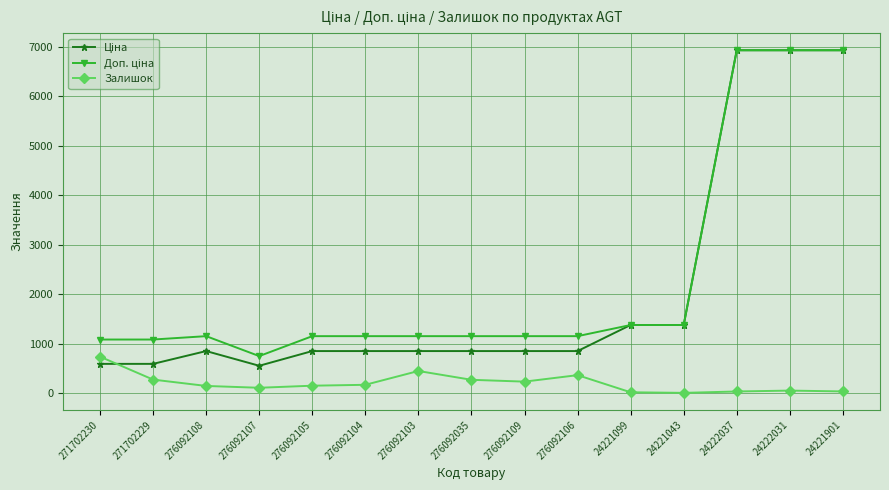

What is the smallest value displayed?

4.0